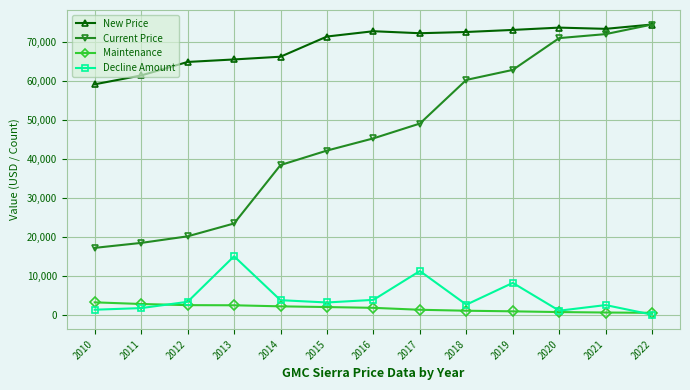

What is the lowest value of the Maintenance series?

479